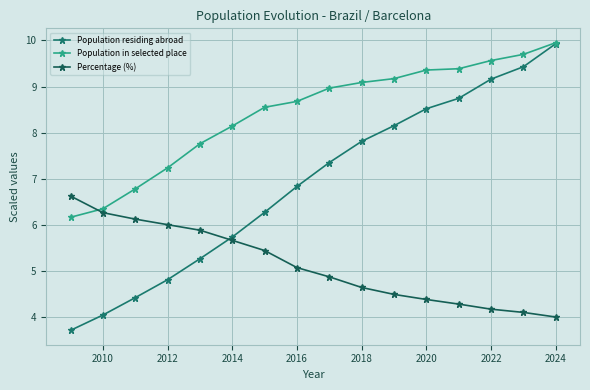

What is the minimum value for Percentage (%)?

4.0